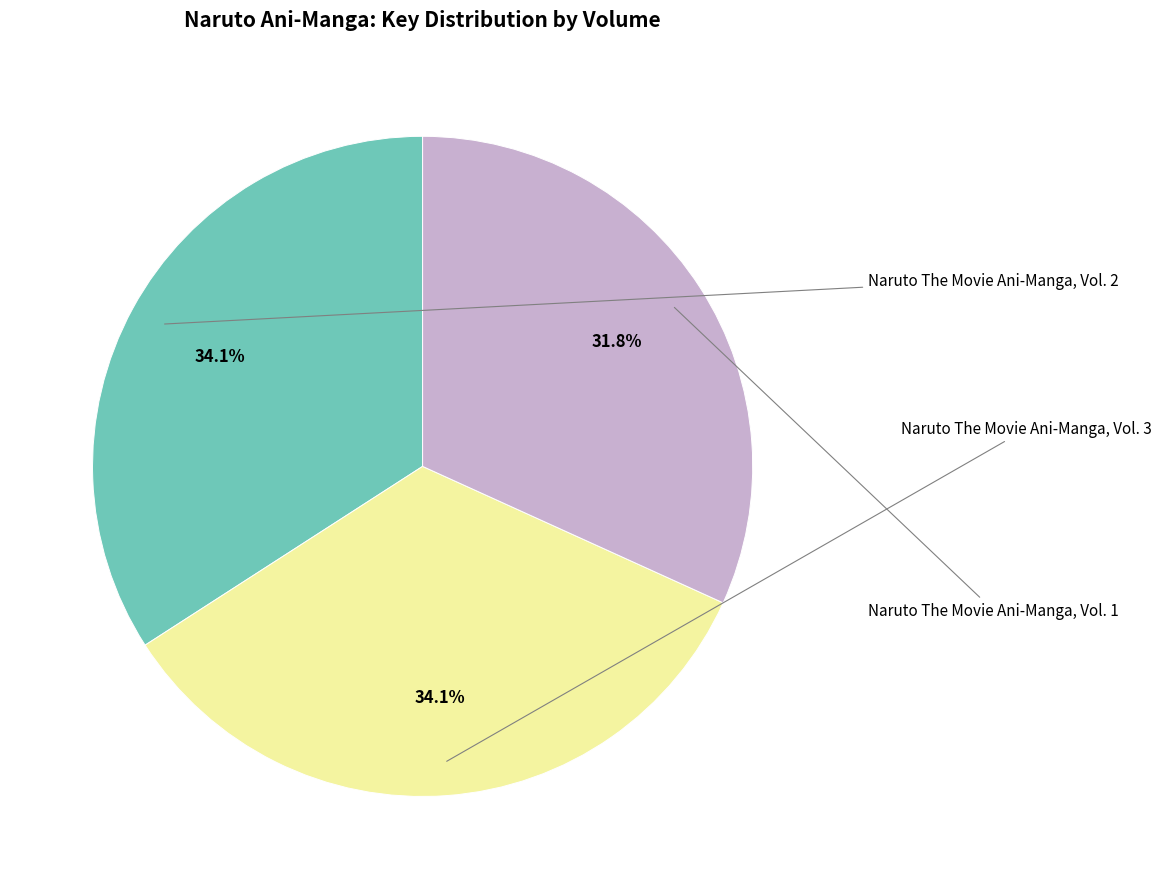

Is there a majority slice in this chart?

No